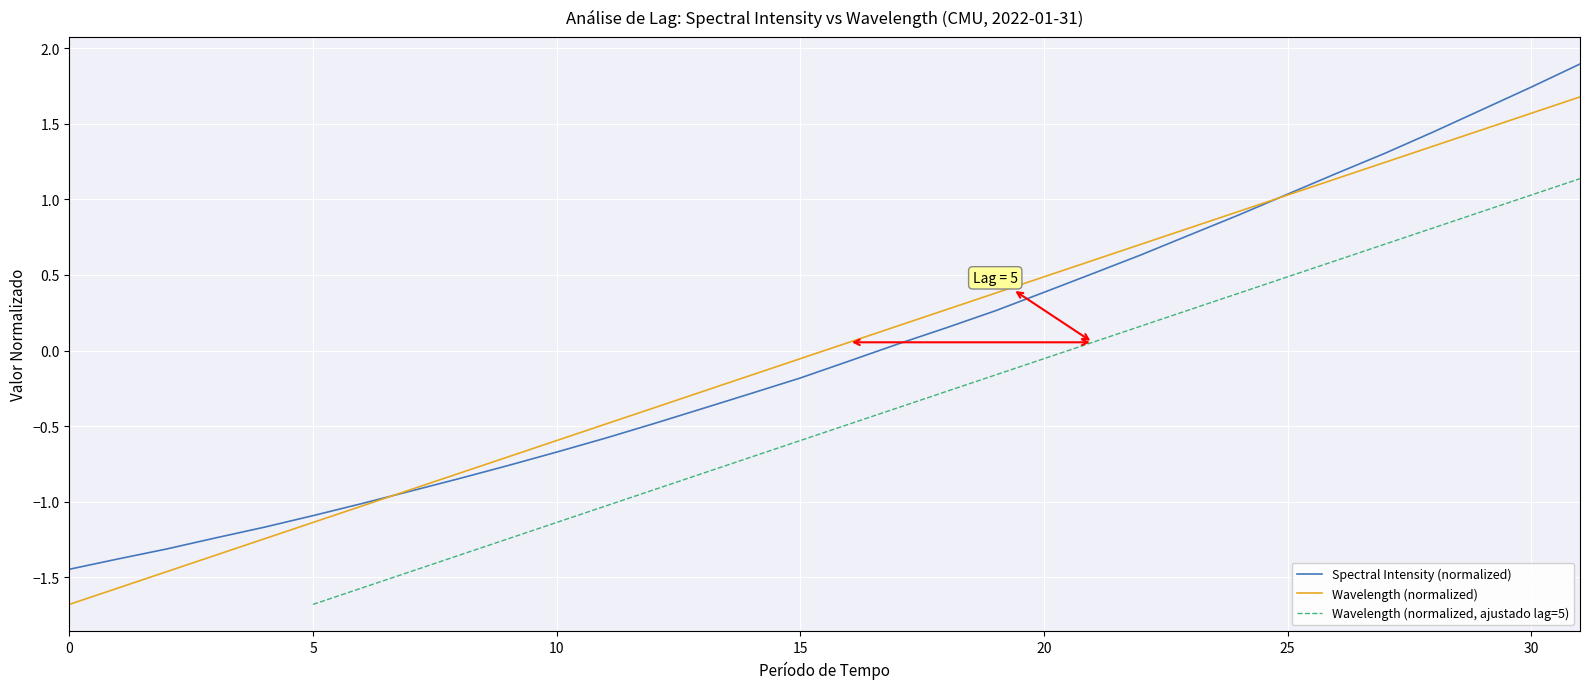

What is the minimum value for Wavelength (normalized)?

-1.7